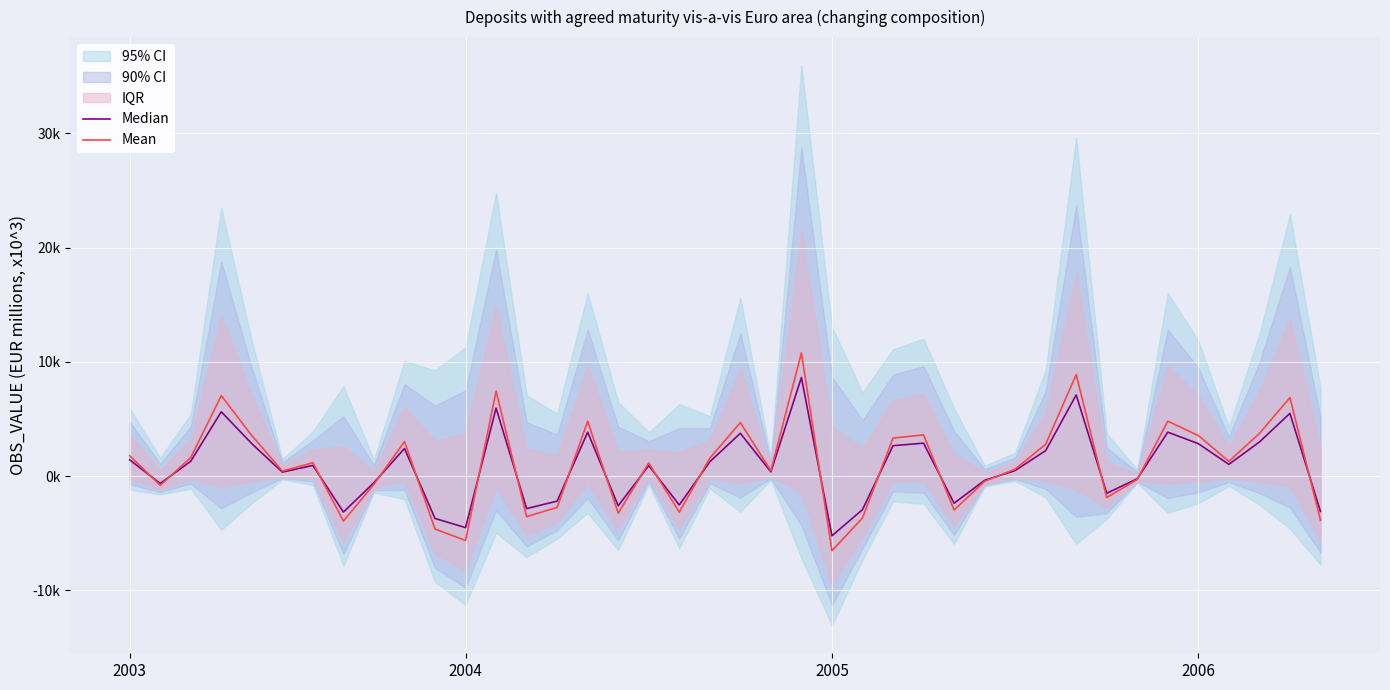

Where does the Median series first go above 936?

2003